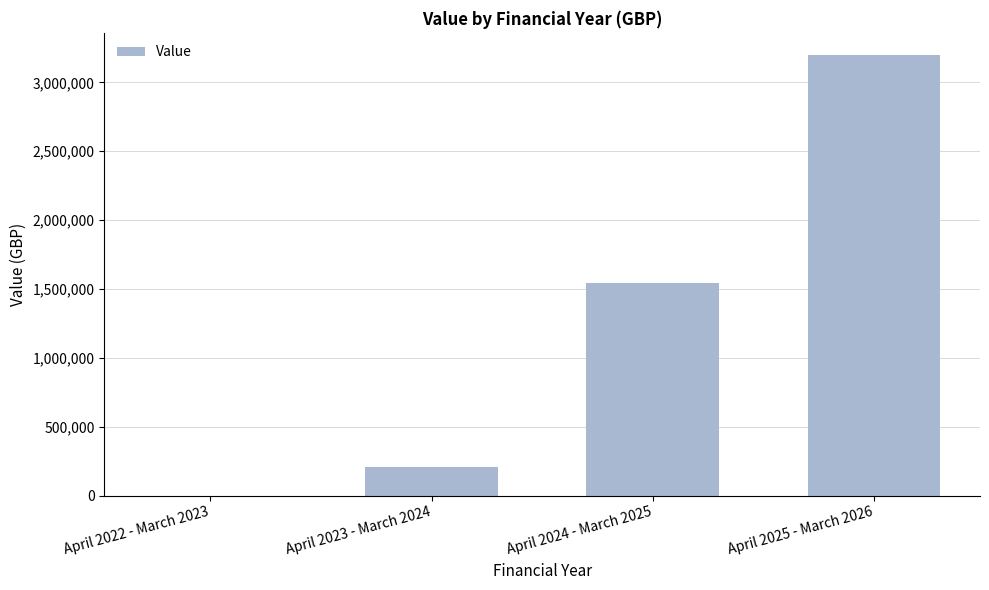

What is the maximum value shown in the chart?

3200000